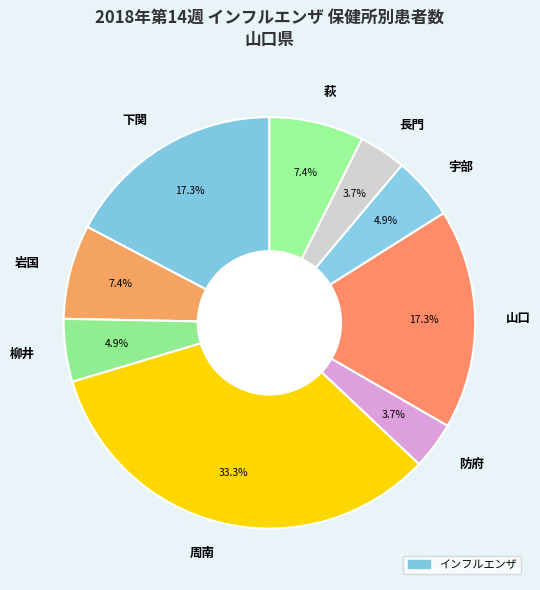

How many segments does this pie chart have?

9